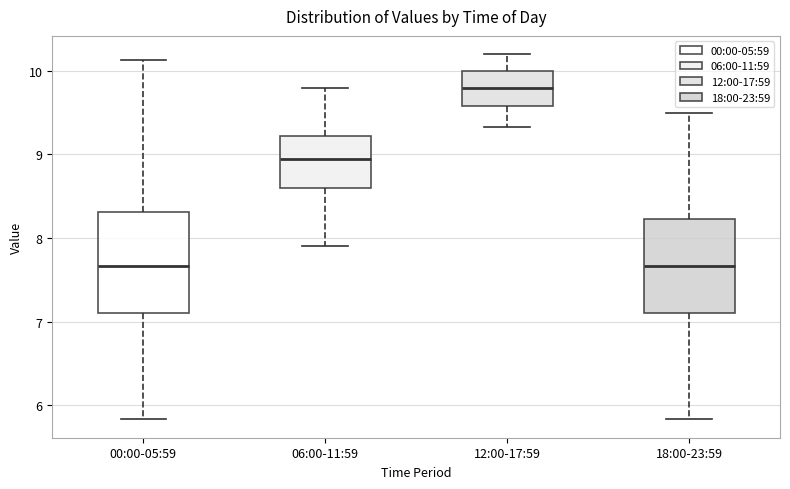

Where is the lower edge of the box for 00:00-05:59 on the y-axis? The values are not printed on the chart, so give them approximately, as read against the axis.

7.1